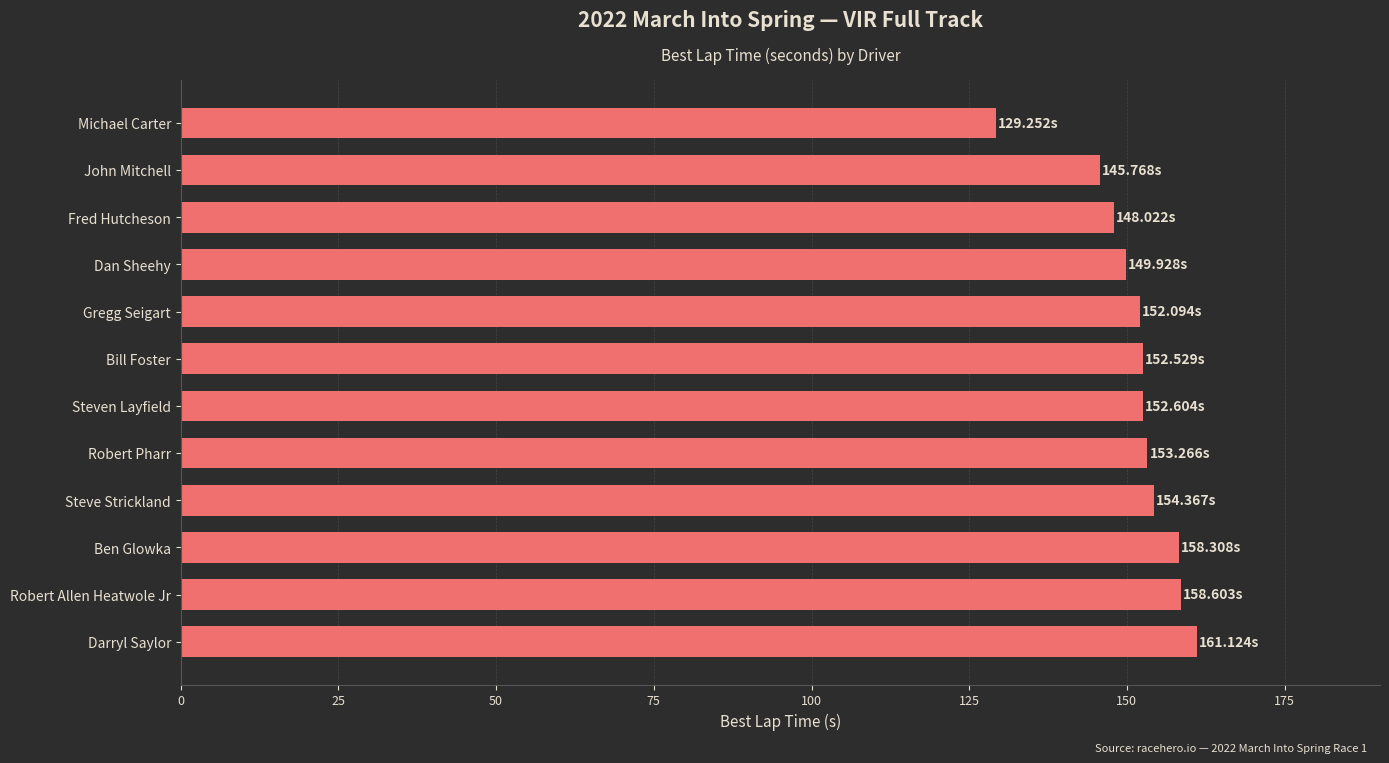

Are the bars horizontal?

Yes